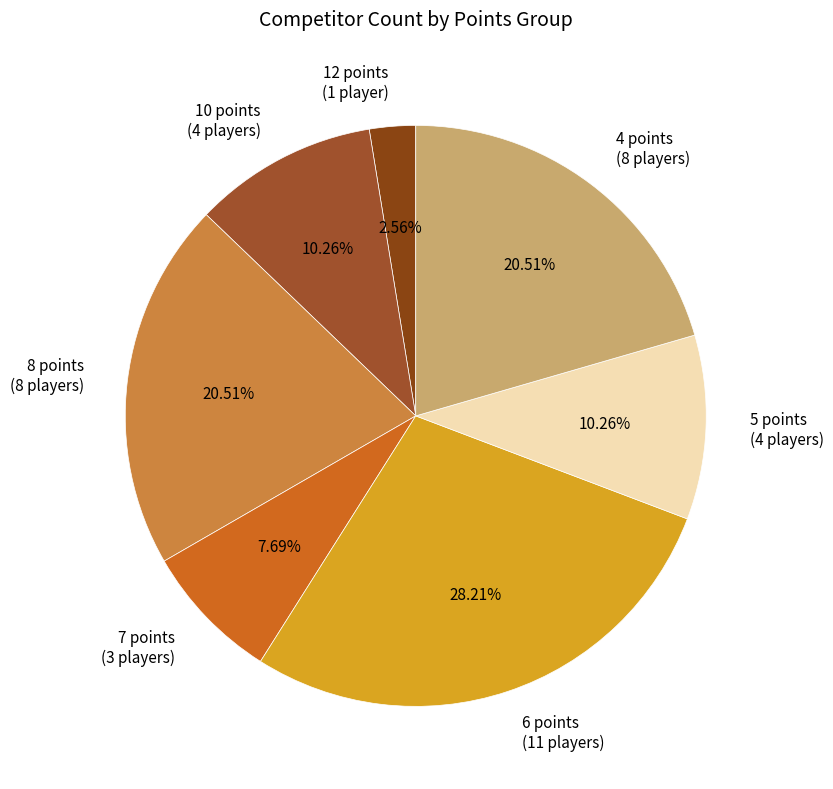

Count the number of slices in the pie.

7